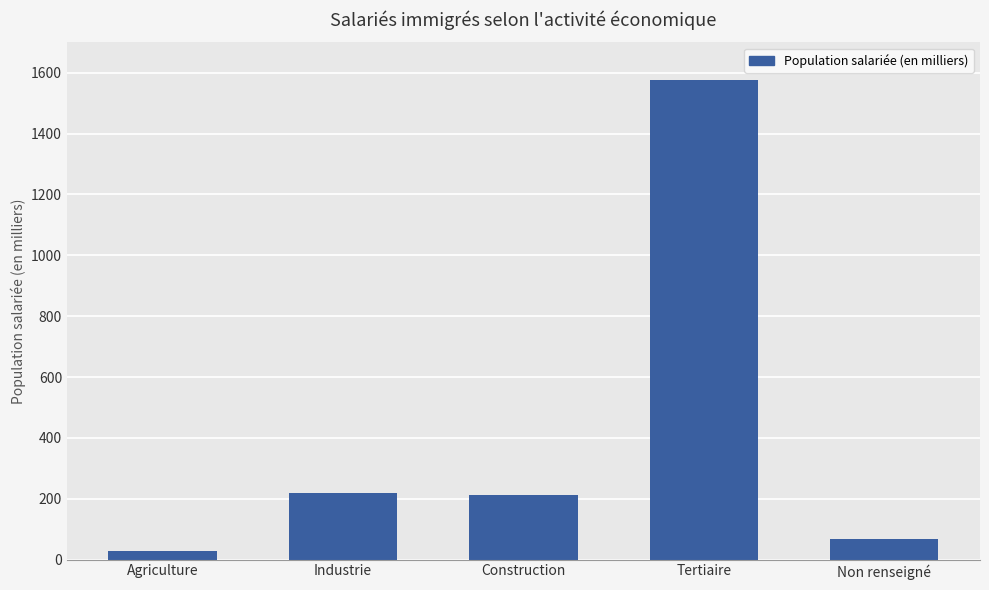

The chart shows a value of 86.3 at Construction. True or false?

False